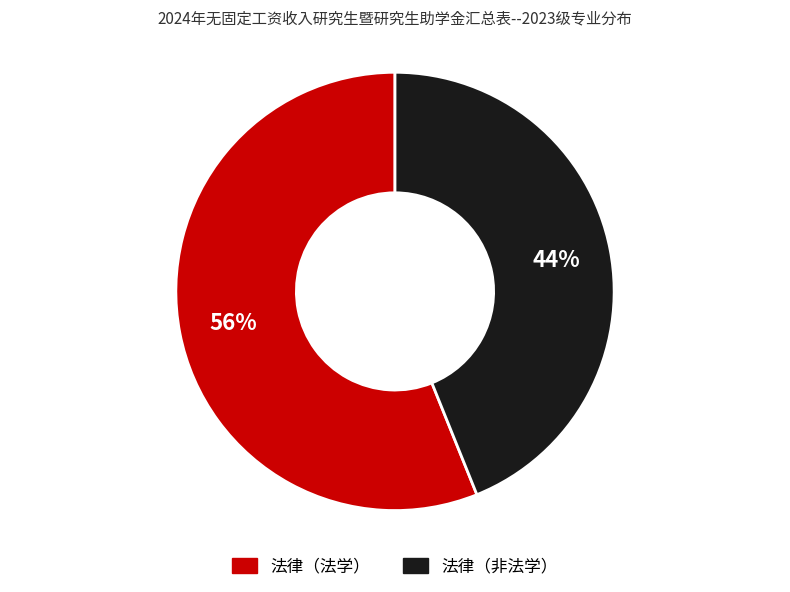

Combined, do 法律（非法学） and 法律（法学） account for over 50%?

Yes